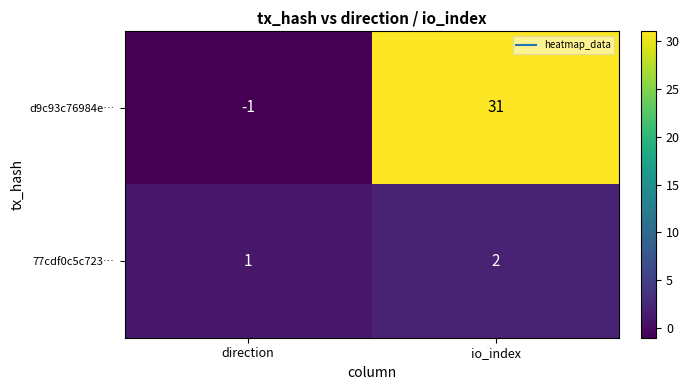

Reading left to right, transcribe all the data shown in this chart.

d9c93c76984e…: -1	31
77cdf0c5c723…: 1	2